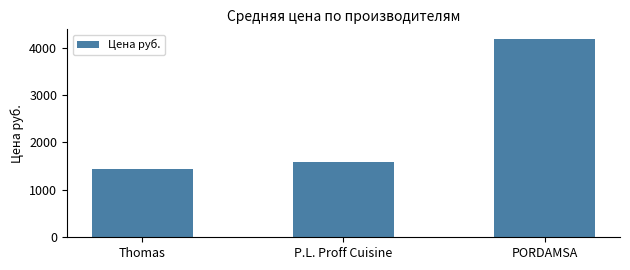

Approximately how many times larger is the value at Thomas compared to PORDAMSA?

0.3